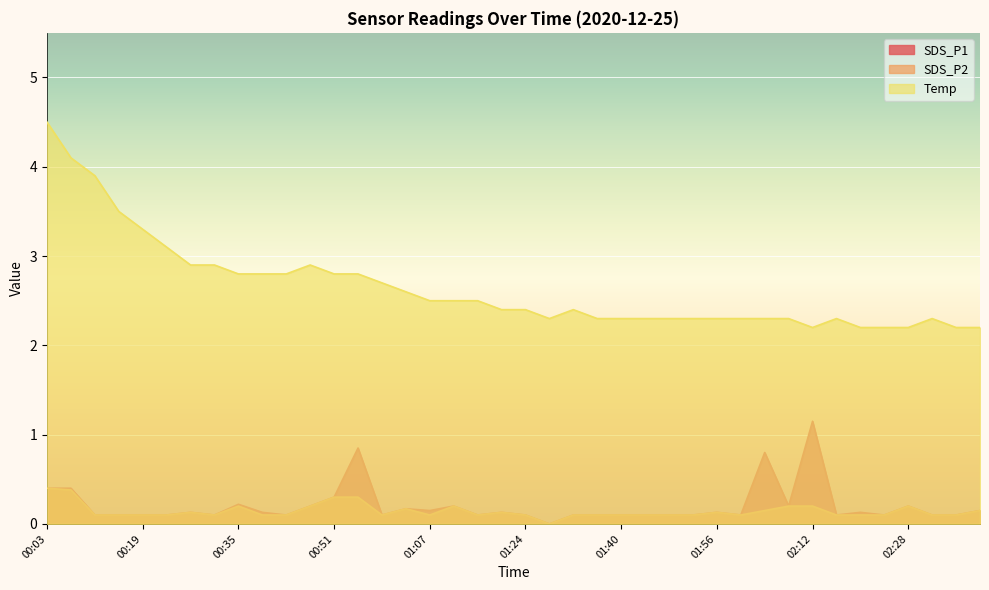

At which category does the chart reach its minimum across all series?

01:28